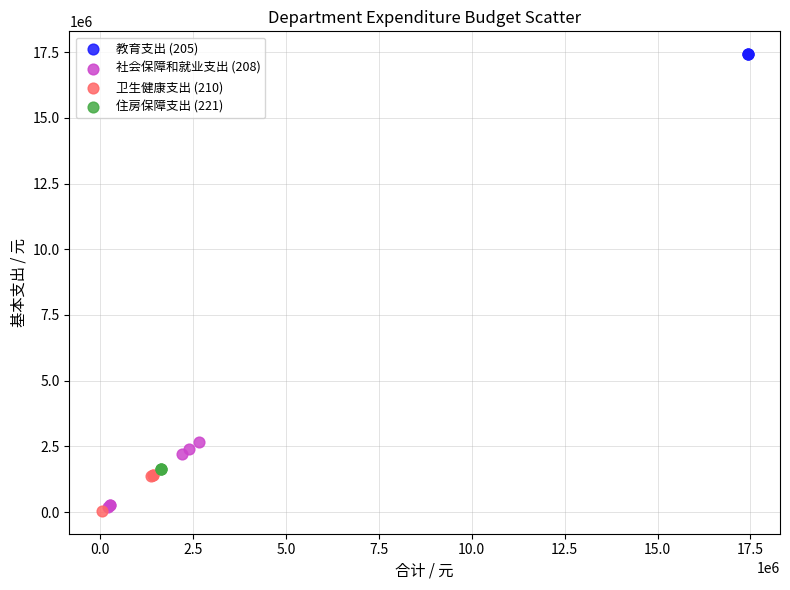

Which series contains the highest Y value?

教育支出 (205)